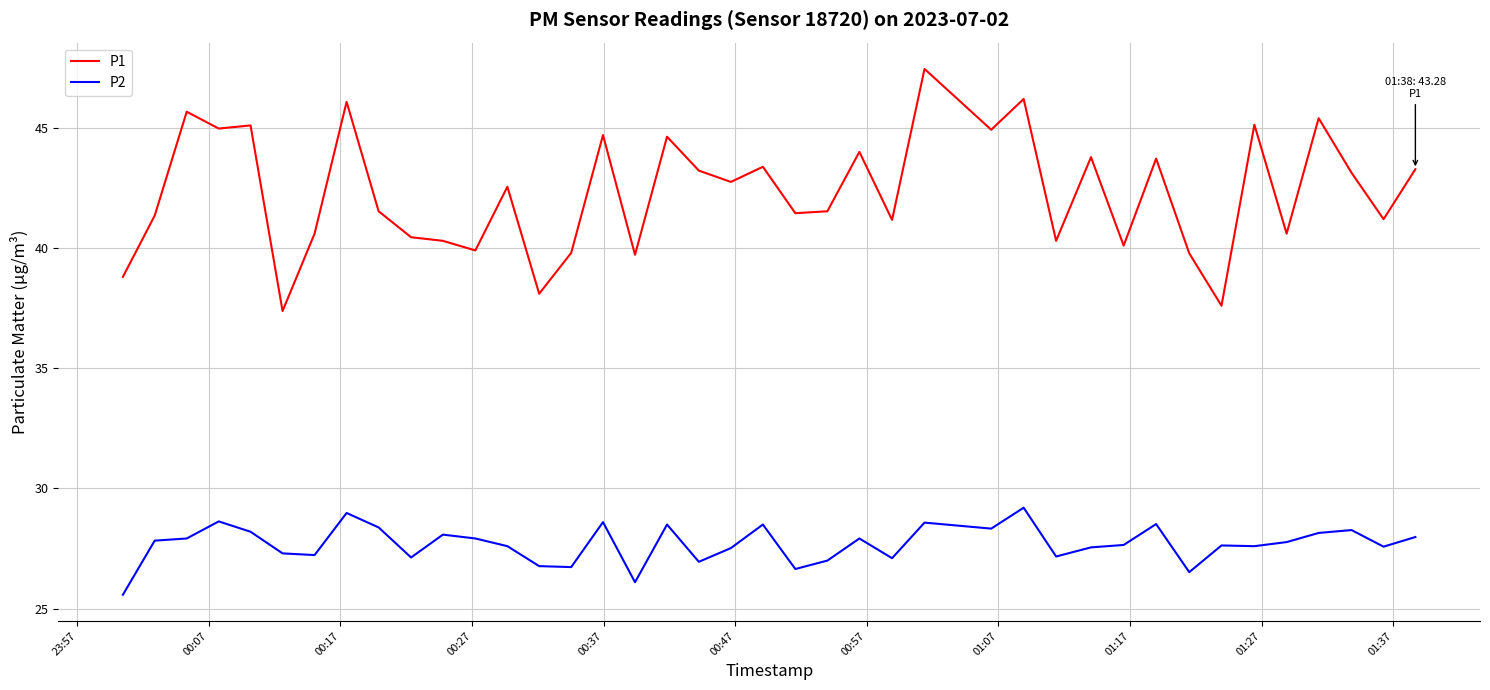

Which series has the largest total across all categories?

P1